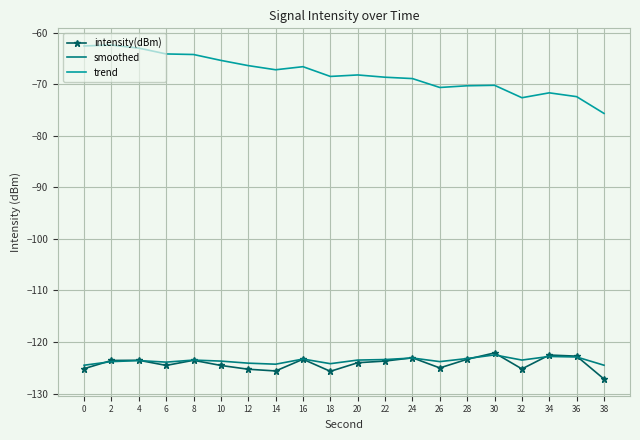

True or false: intensity(dBm) and trend cross at least once.

False